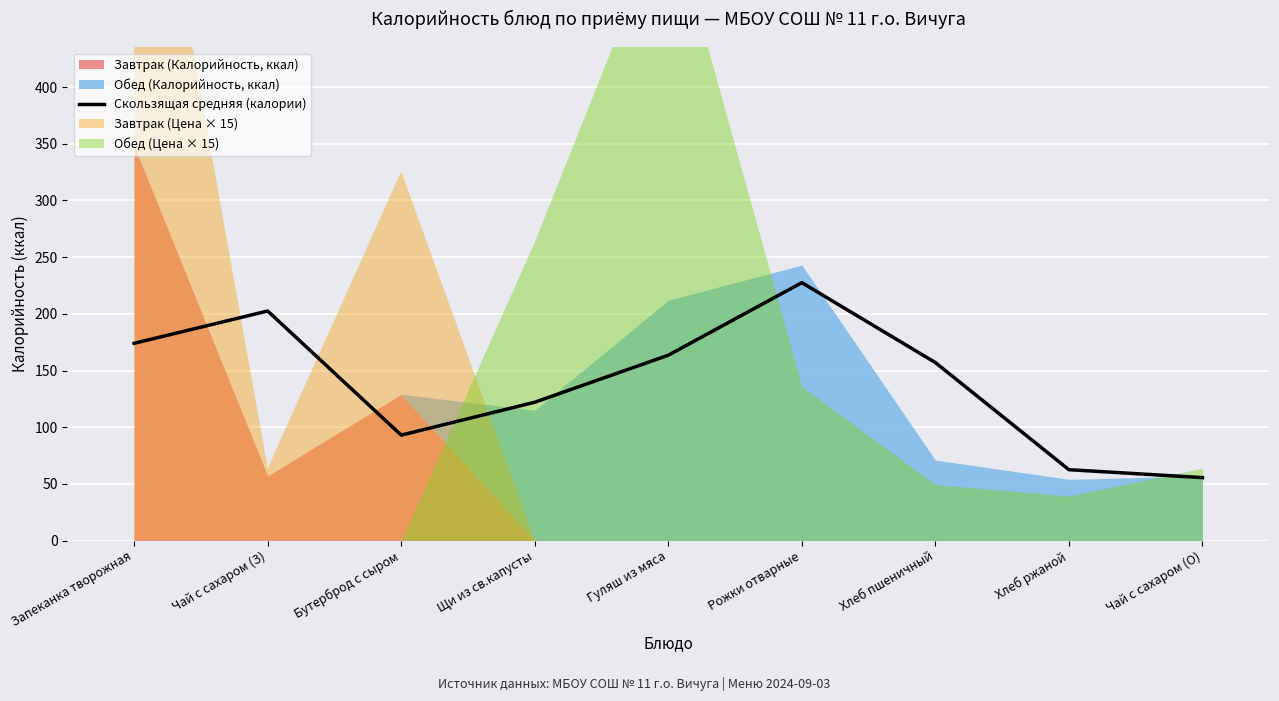

At which label does the data first exceed 157?

Запеканка творожная